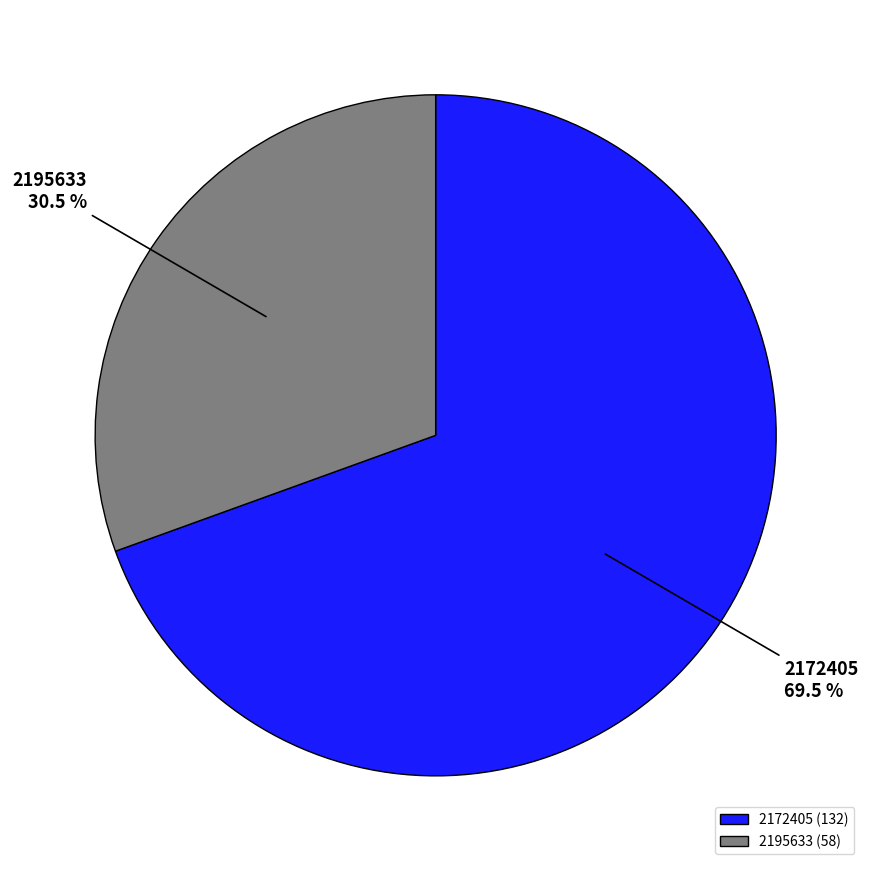

Which category has the biggest portion of the pie?

2172405